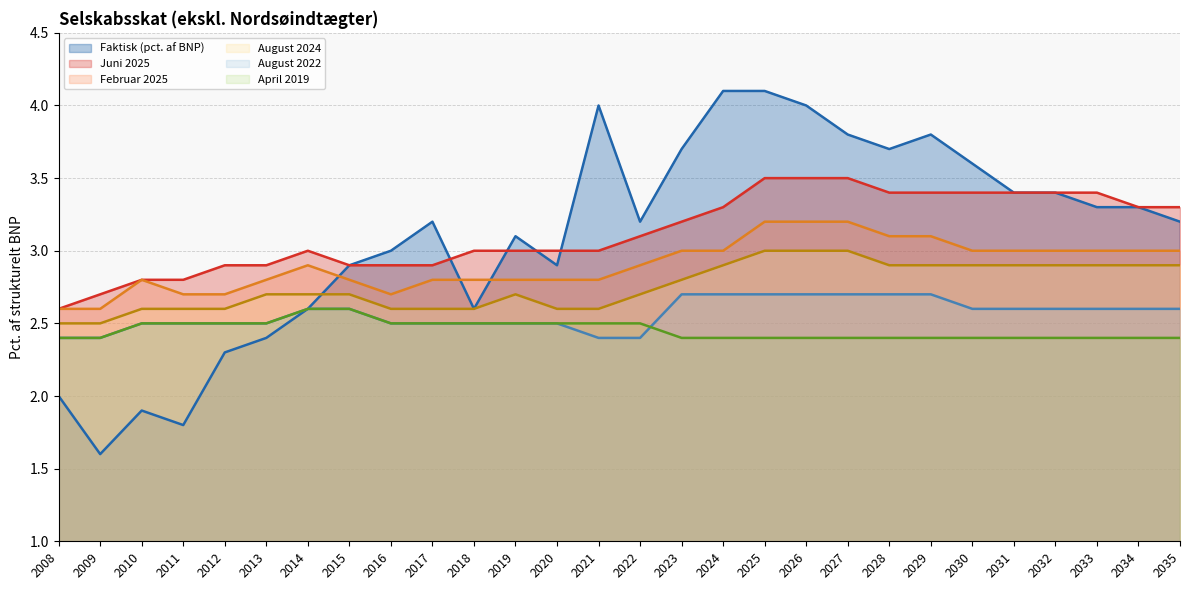

Which series has the largest total across all categories?

Juni 2025